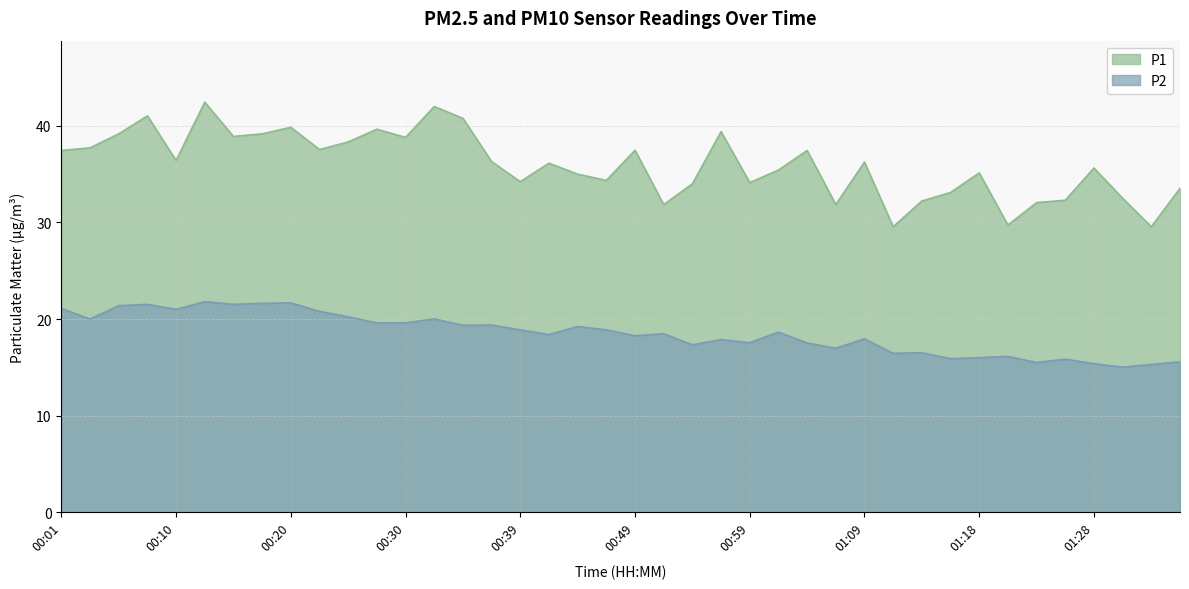

Which series has the widest spread of values?

P1